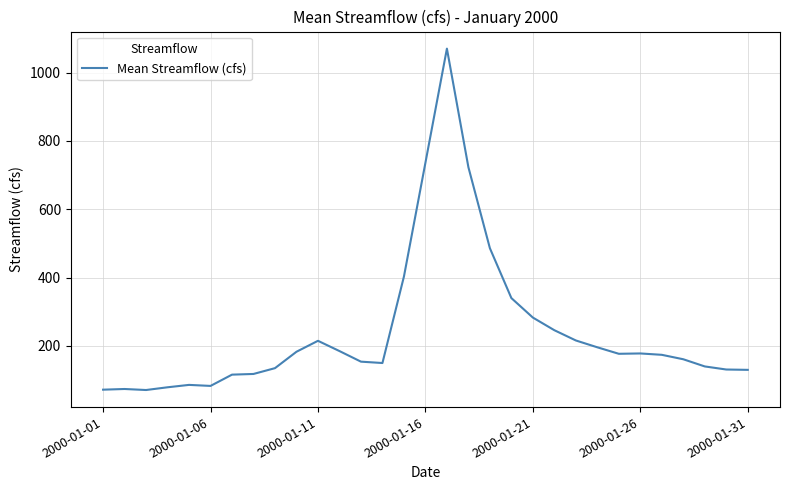

What is the maximum value shown in the chart?

1070